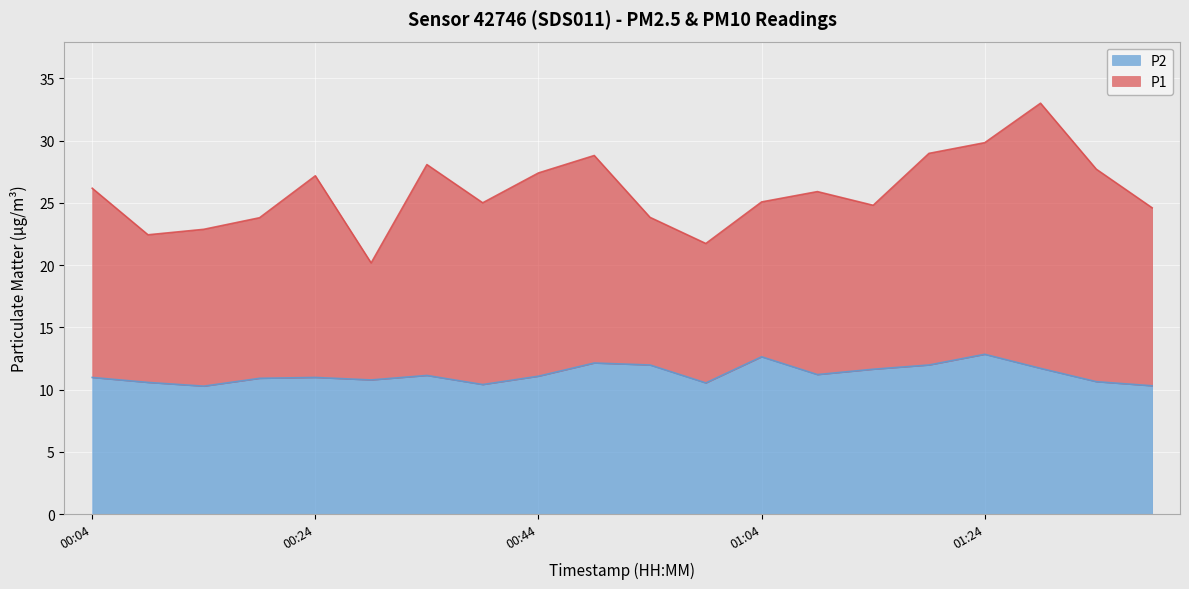

True or false: P1 and P2 cross at least once.

False